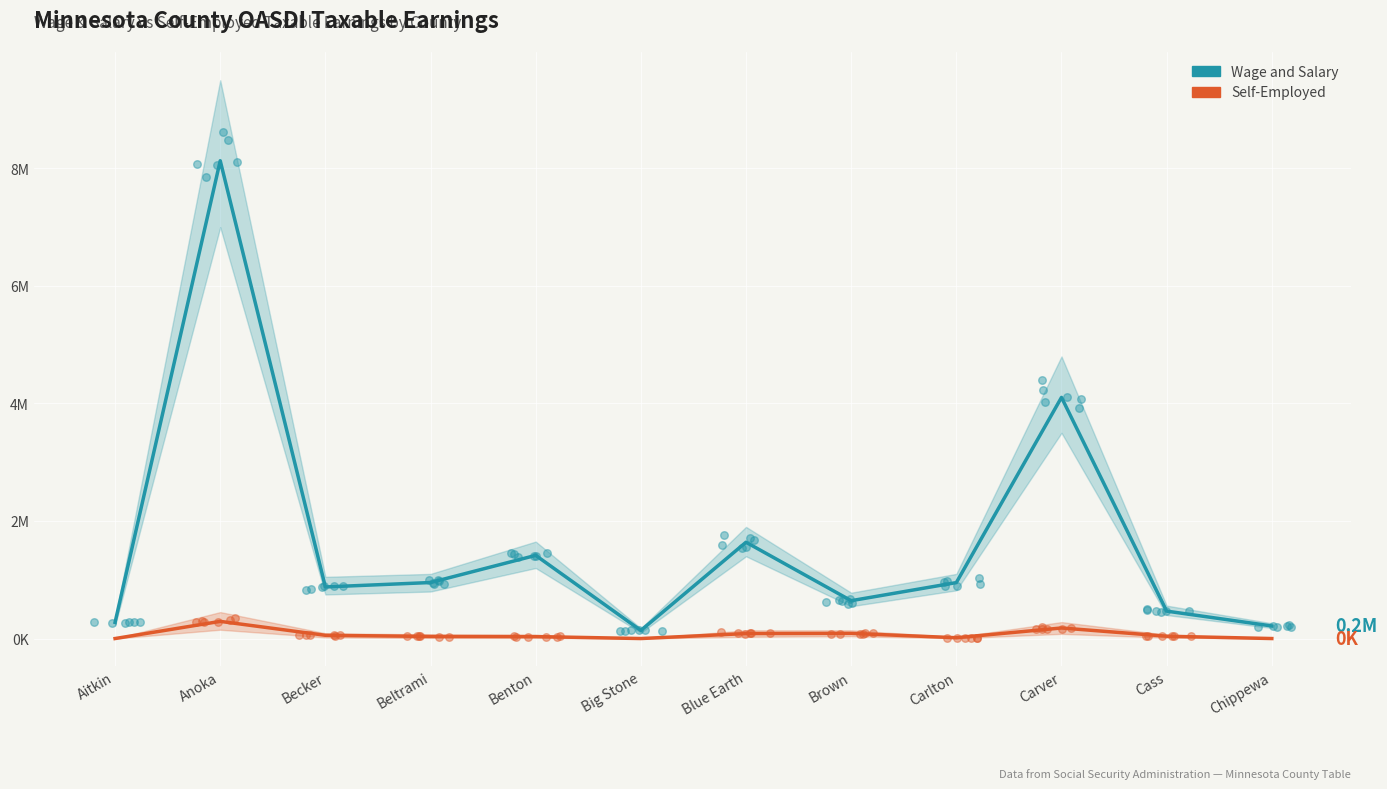

Which series has the largest total across all categories?

Taxable Earnings - Wage and Salary